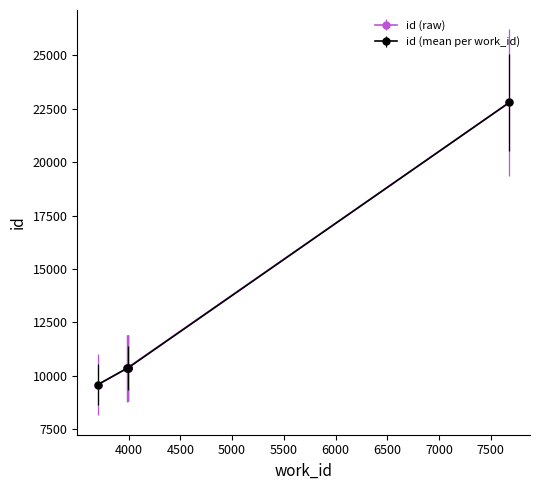

Rank the categories by value from highest to lowest.

7681, 3988, 3993, 3991, 3991, 3991, 3988, 3703